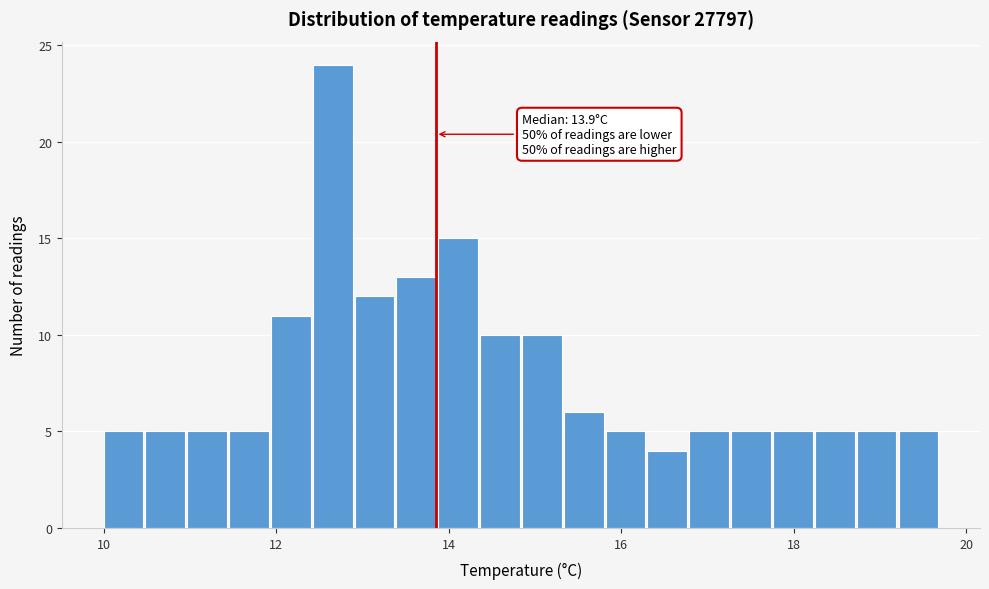

Around what value on the x-axis is the tallest bar? Give the approximate position of its centre, as read against the axis.

12.6